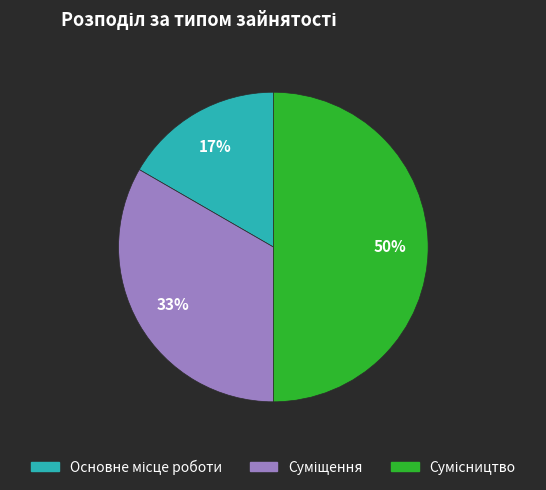

To the nearest percent, what is the average slice percentage?

33%